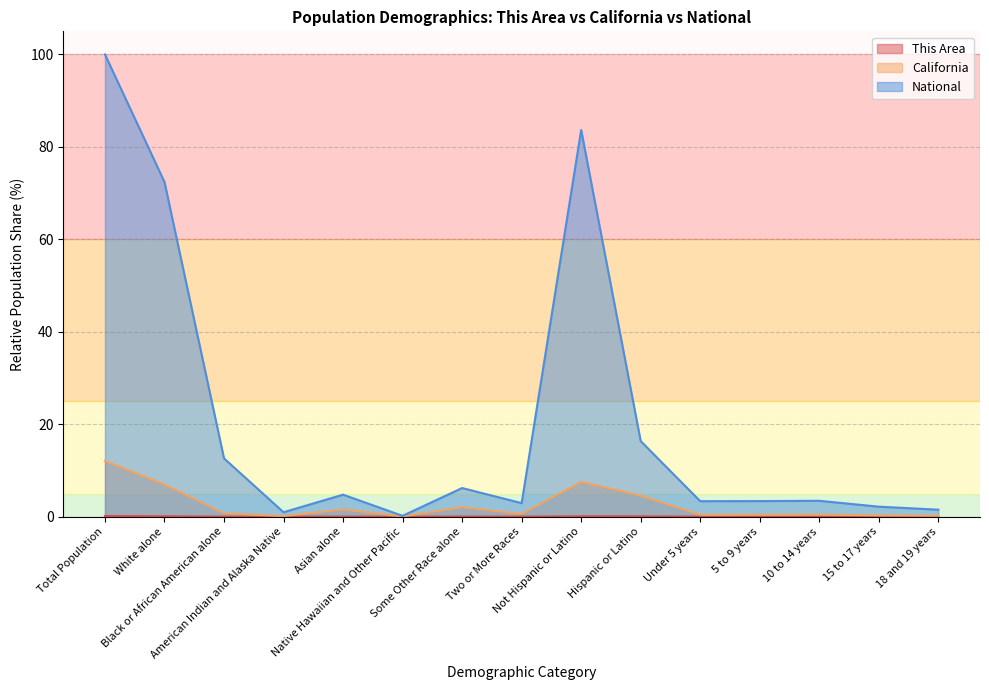

What is the total value across all series at Hispanic or Latino?

21.0